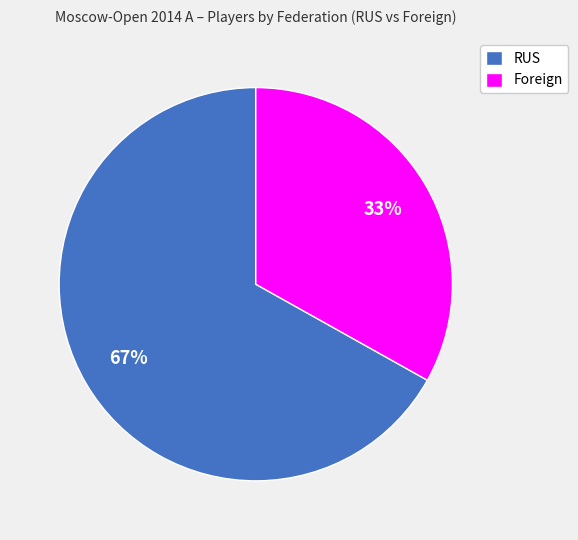

Do RUS and Foreign together represent more than half of the pie?

Yes